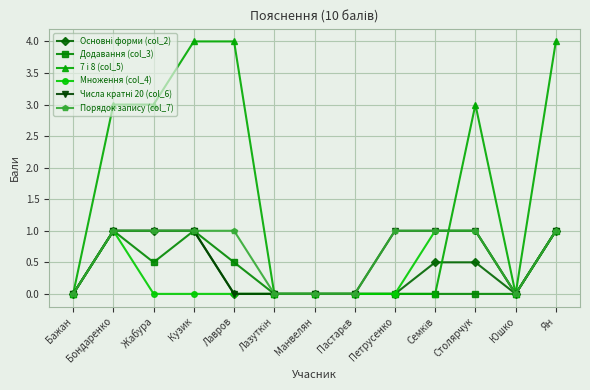

What is the greatest value displayed?

4.0